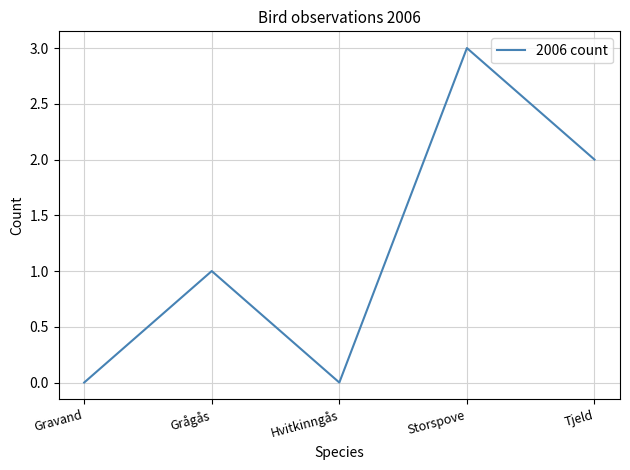

True or false: the data has more than 0 interior local peaks.

True